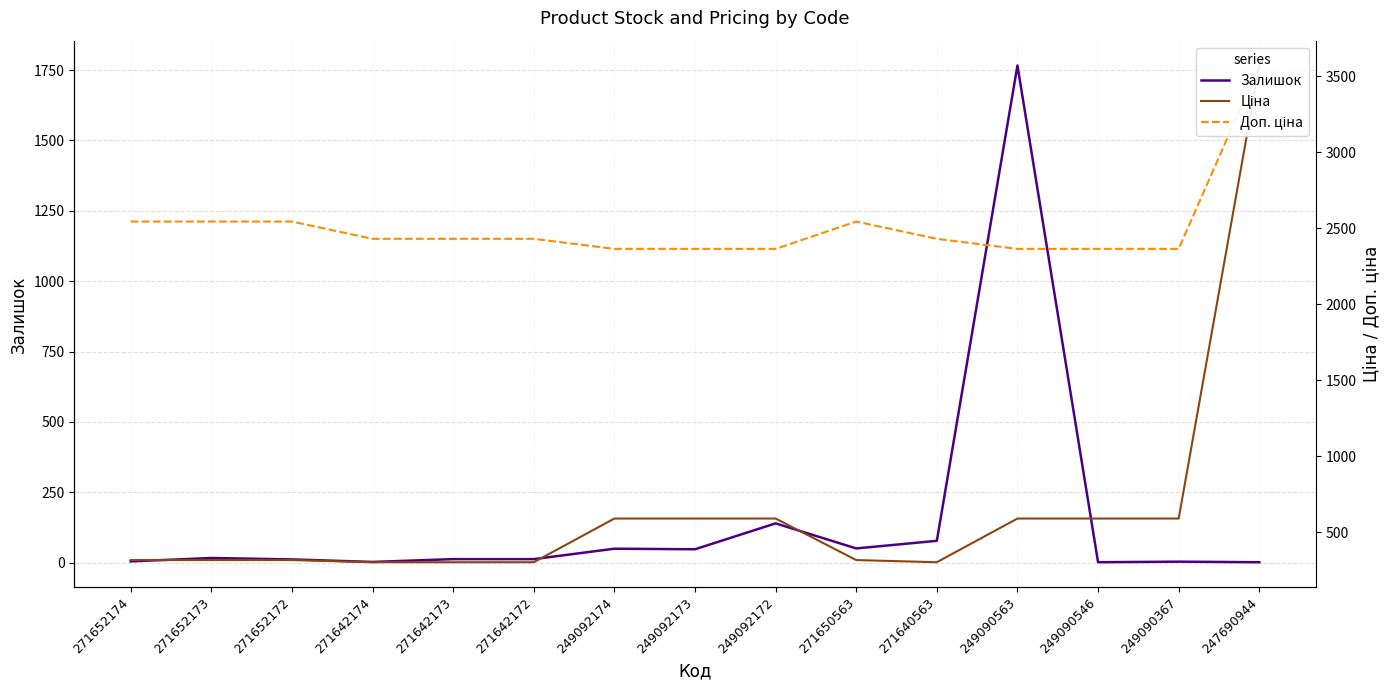

True or false: Ціна and Залишок cross at least once.

True